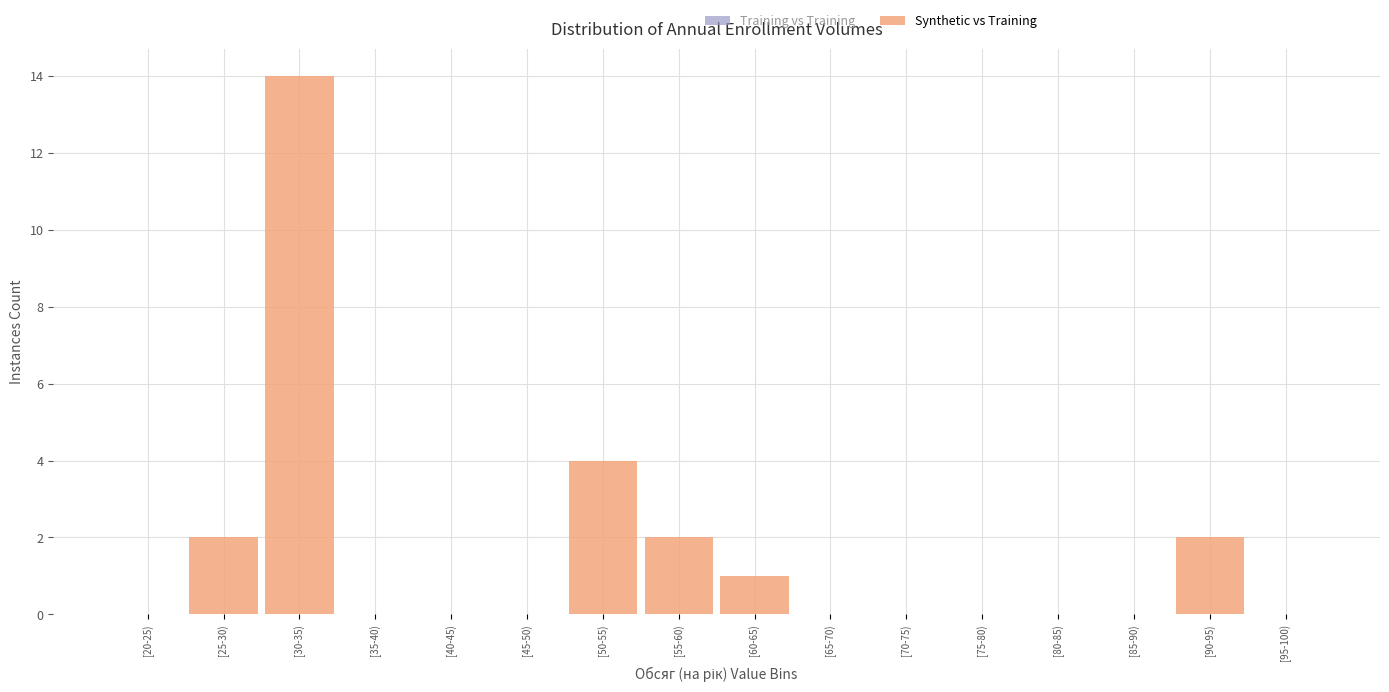

Reading left to right, transcribe all the data shown in this chart.

[20-25)=0	[25-30)=2	[30-35)=14	[35-40)=0	[40-45)=0	[45-50)=0	[50-55)=4	[55-60)=2	[60-65)=1	[65-70)=0	[70-75)=0	[75-80)=0	[80-85)=0	[85-90)=0	[90-95)=2	[95-100)=0